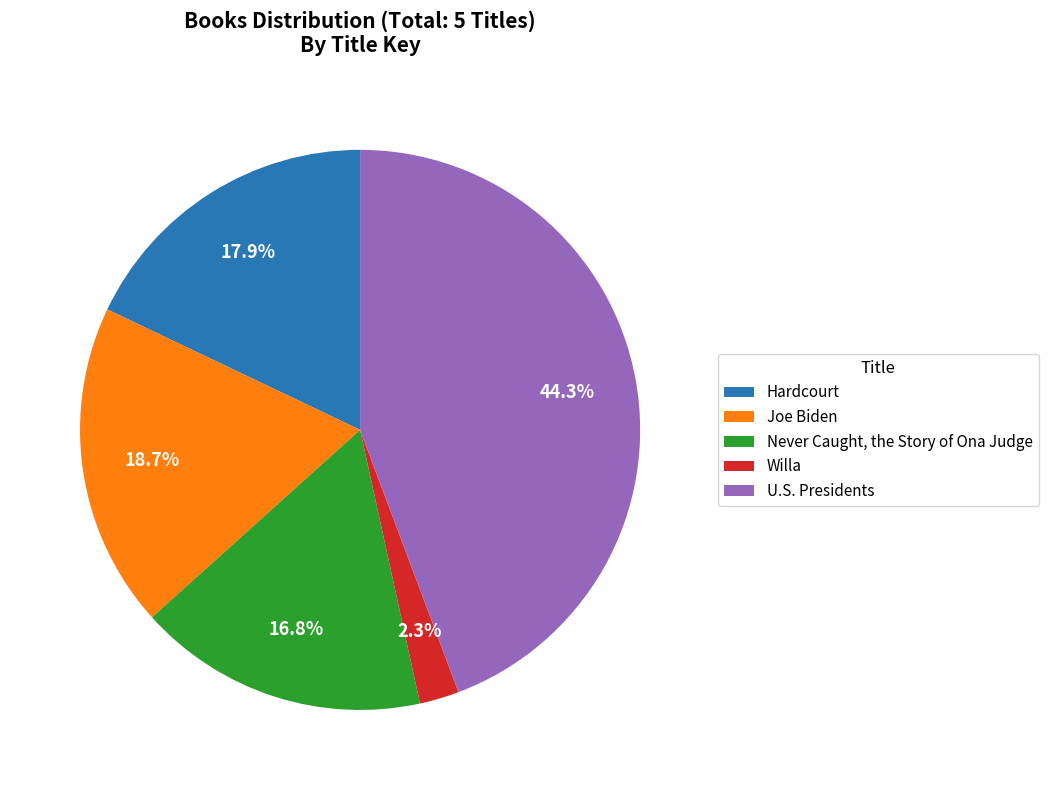

Does any single category account for the majority?

No